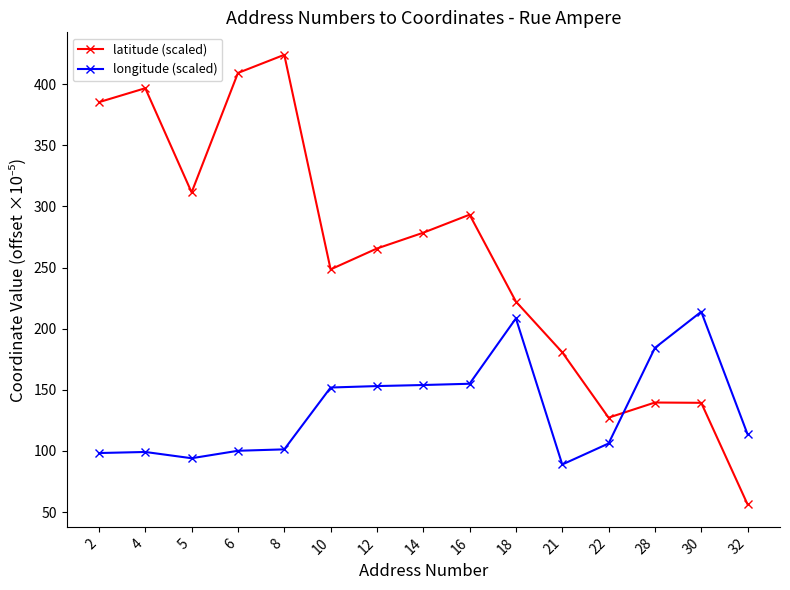

The value of longitude (scaled) at 8 is 101.3. True or false?

True